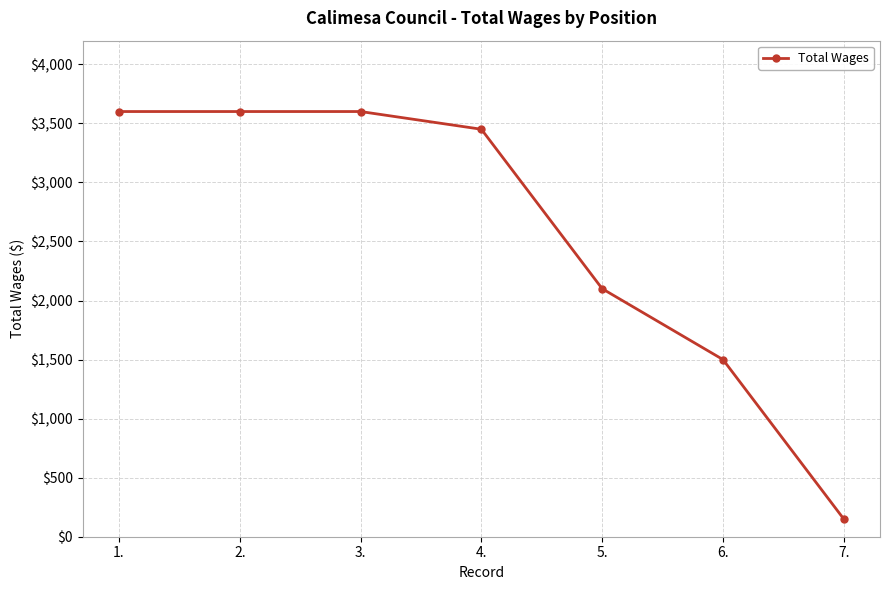

True or false: the data shows 3600 at 2..

True